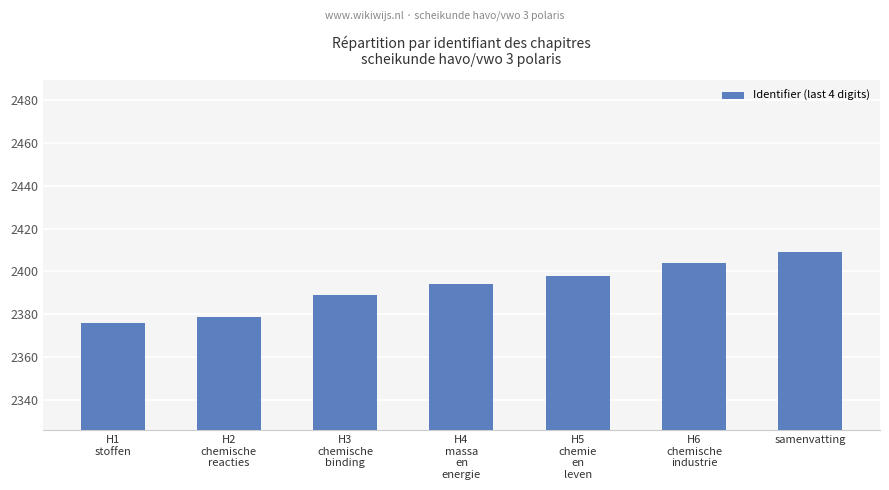

What is the value of the 7th bar from the left?

2409